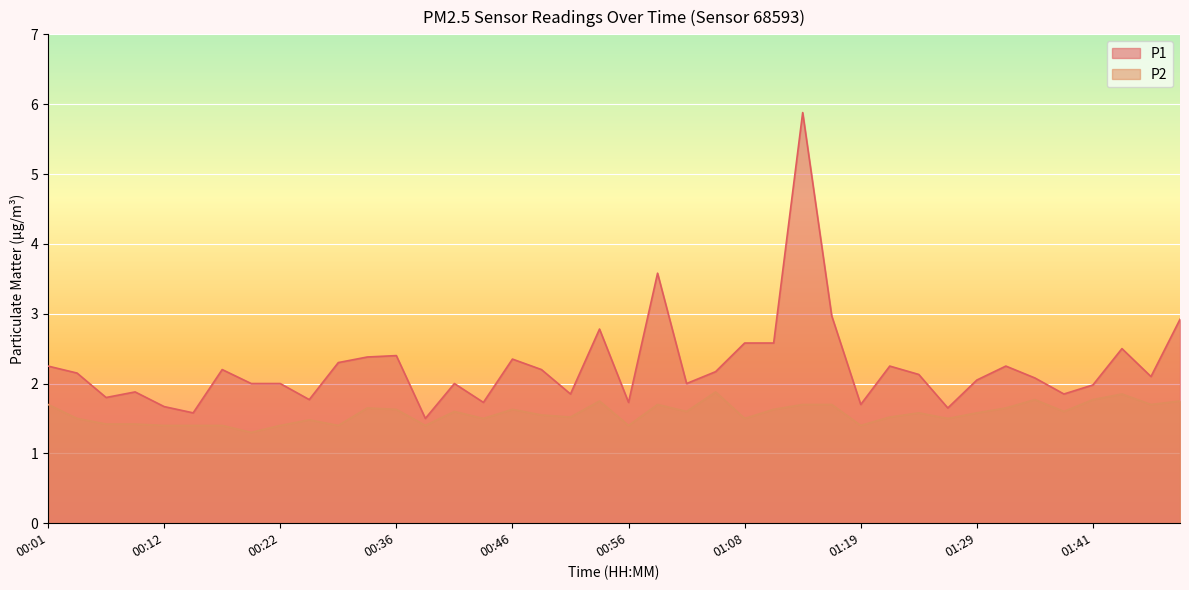

What is the difference between the P2 values at 00:54 and 01:19?

0.4